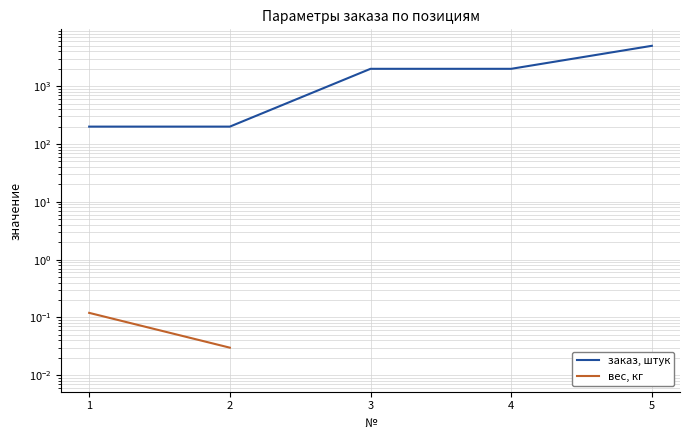

True or false: заказ, штук and вес, кг cross at least once.

False